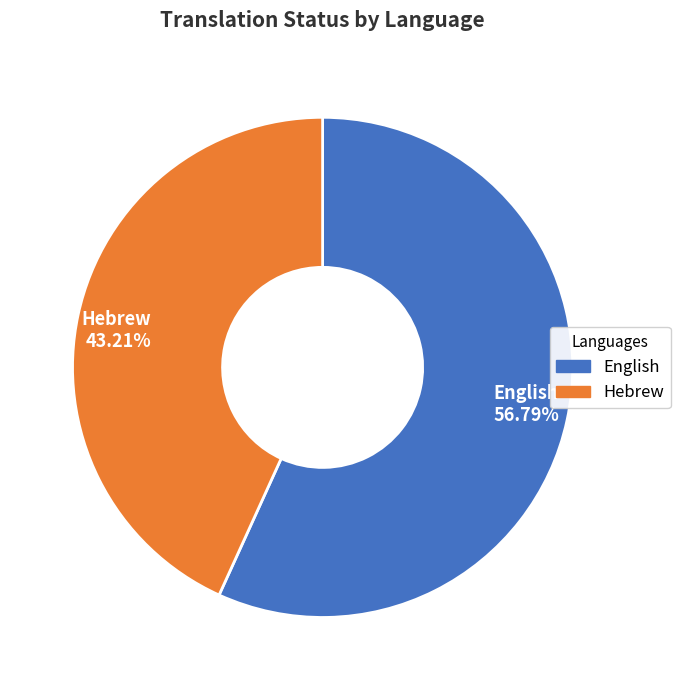

What percentage do Hebrew and English together represent?

100.0%